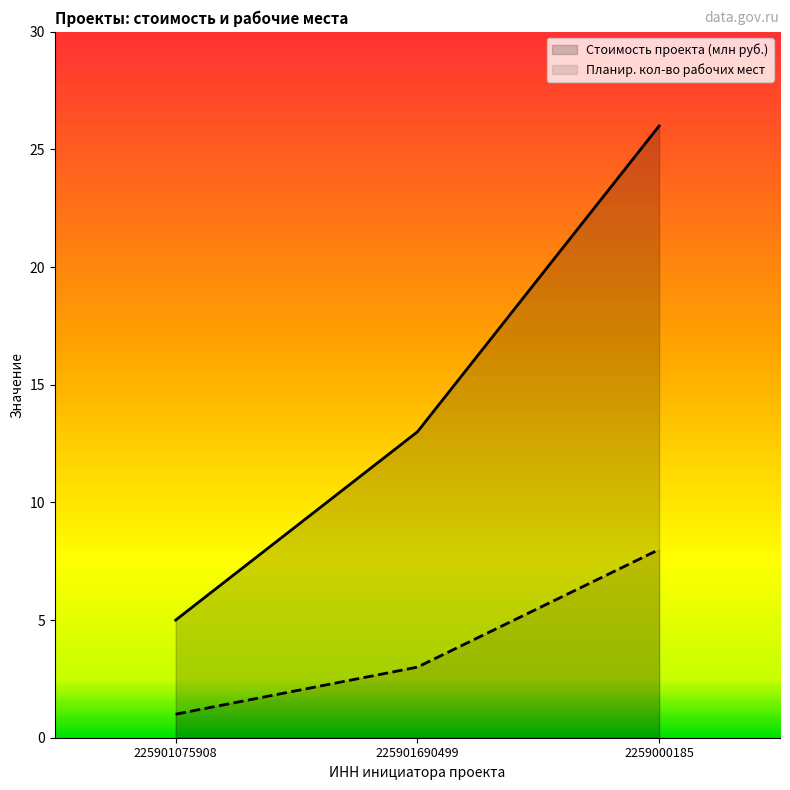

At which category is the sum across all series the highest?

2259000185